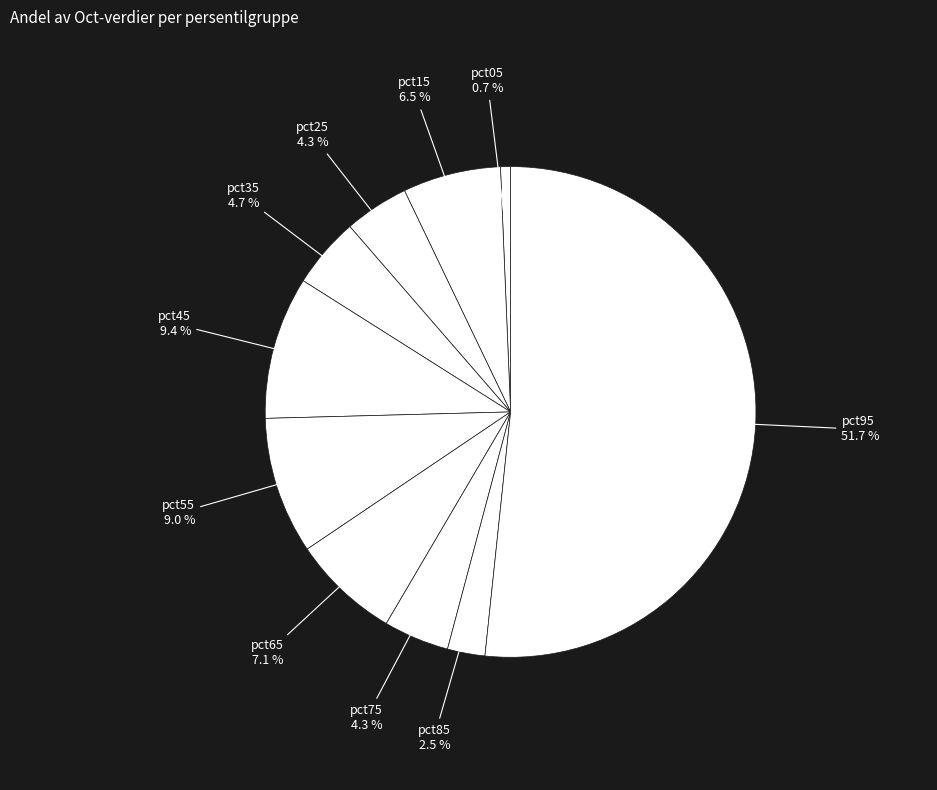

How many slices are in this pie chart?

10